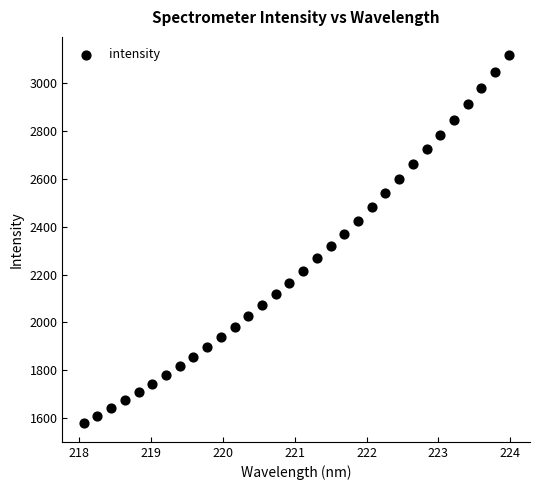

What is the range of X values (max minus min)?

5.9